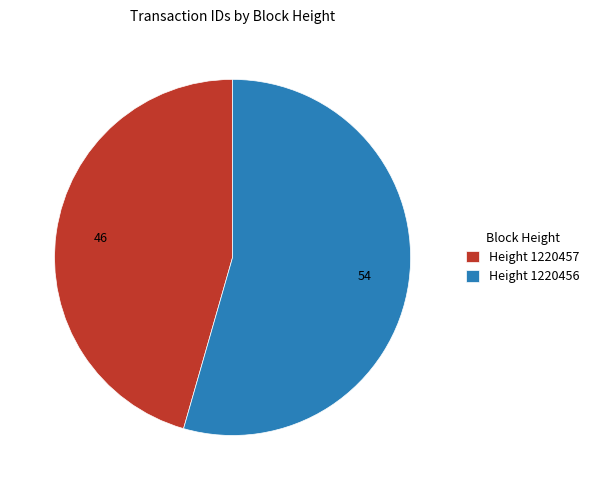

Does any single category account for the majority?

Yes